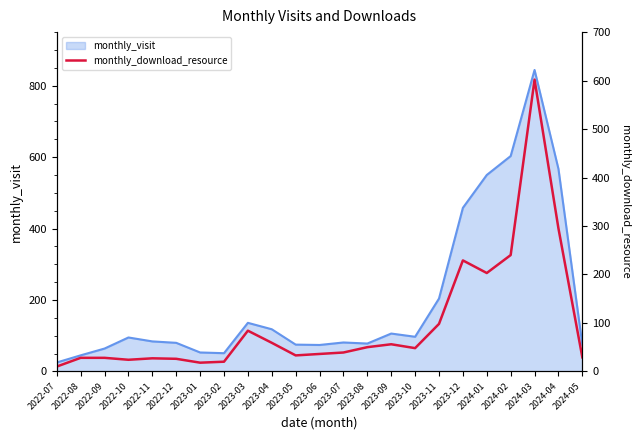

What is the difference between the maximum and minimum values?

592